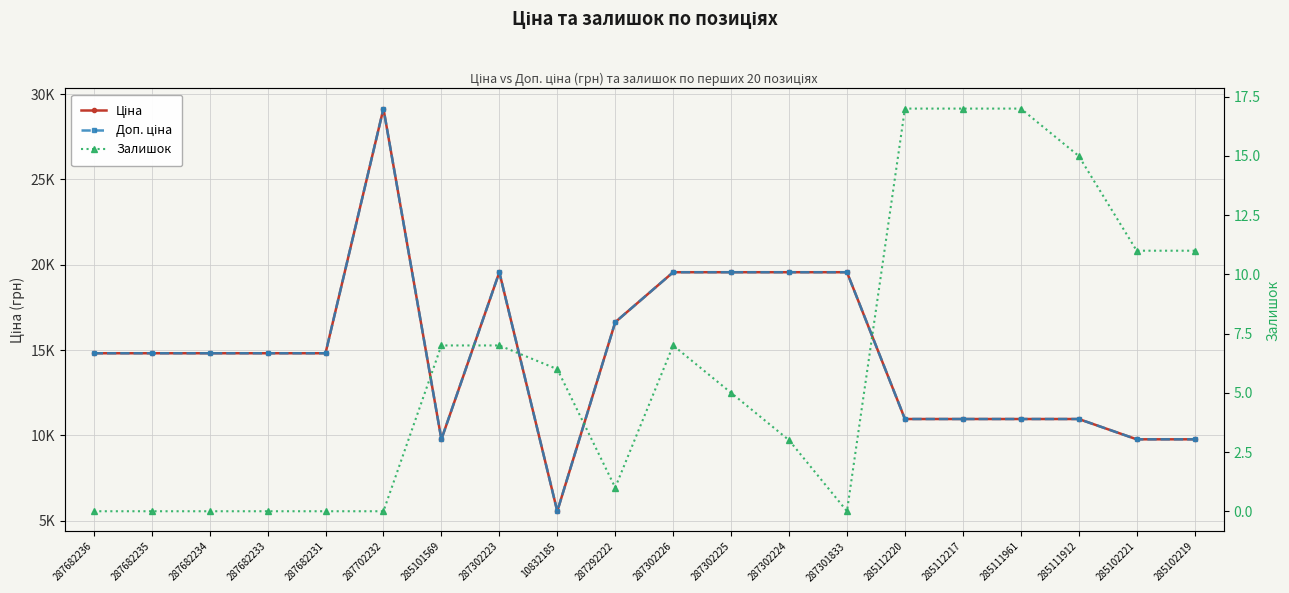

What is the maximum value for Доп. ціна?

29152.3